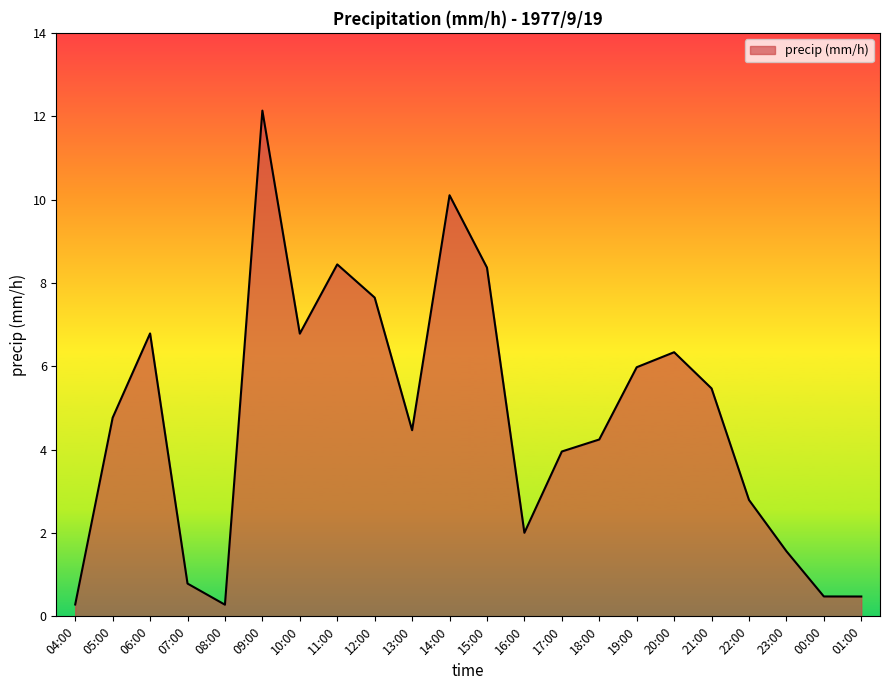

What is the maximum value shown in the chart?

12.1